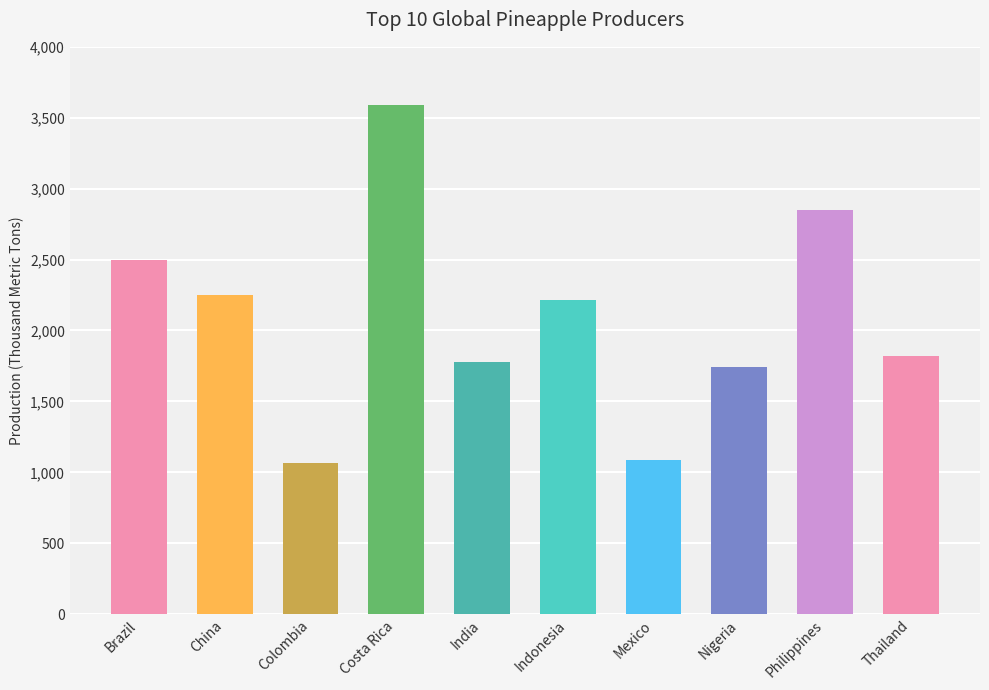

Which has a higher value, Indonesia or Costa Rica?

Costa Rica